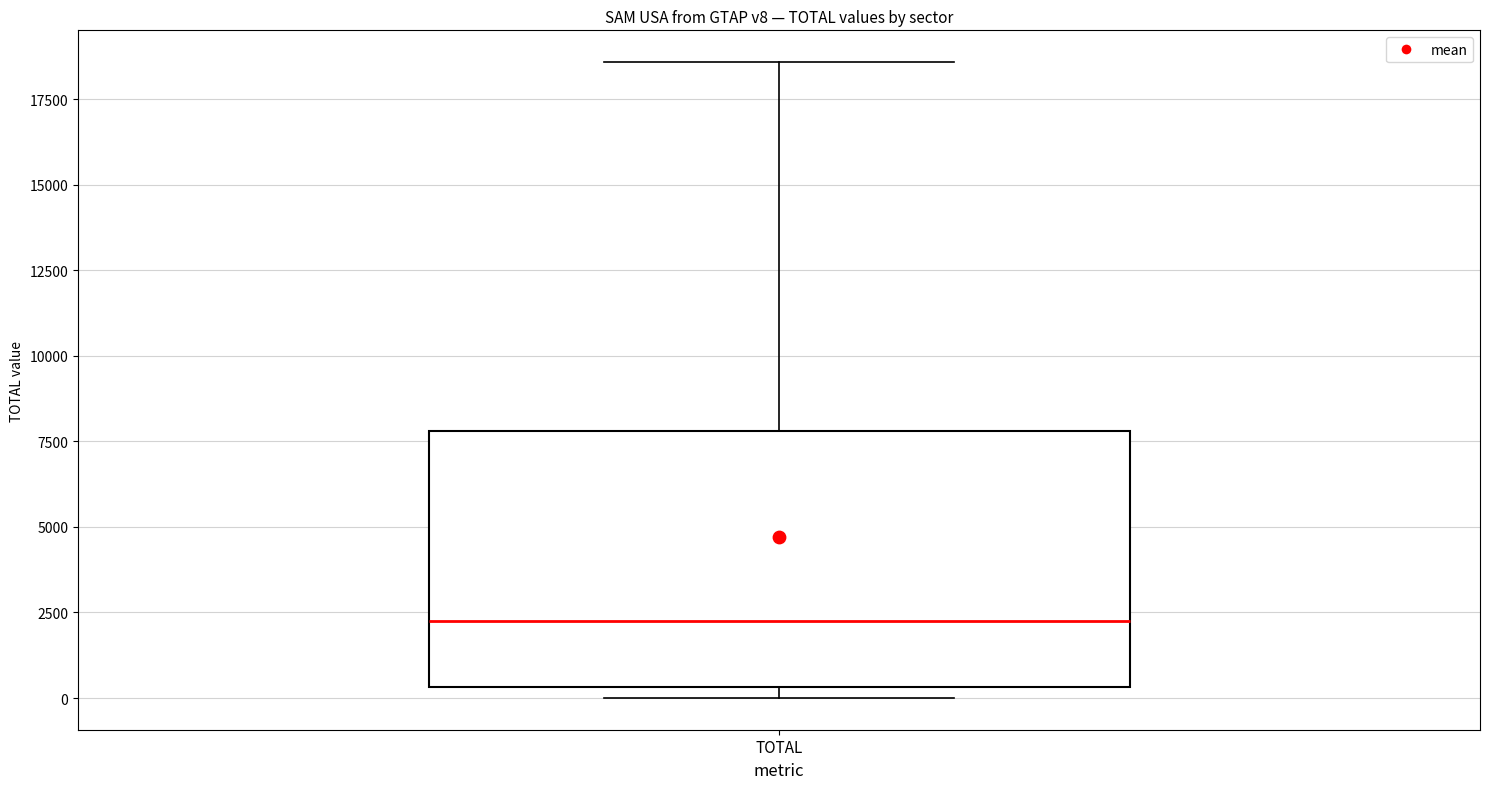

Transcribe this box plot: give where the median line is, the range the box spans, and where the two whiskers end, as read against the y-axis. The values are not printed on the chart, so give them approximately, as read against the axis.

median 2500, box 500 to 8000, whiskers 0 to 18500